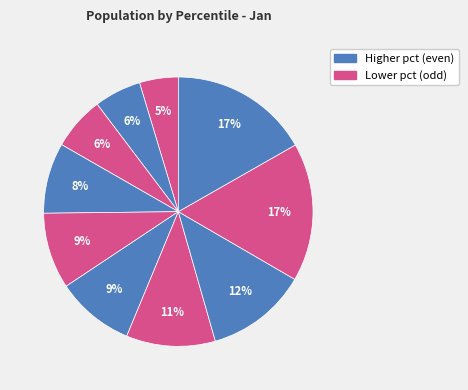

How many slices are in this pie chart?

10